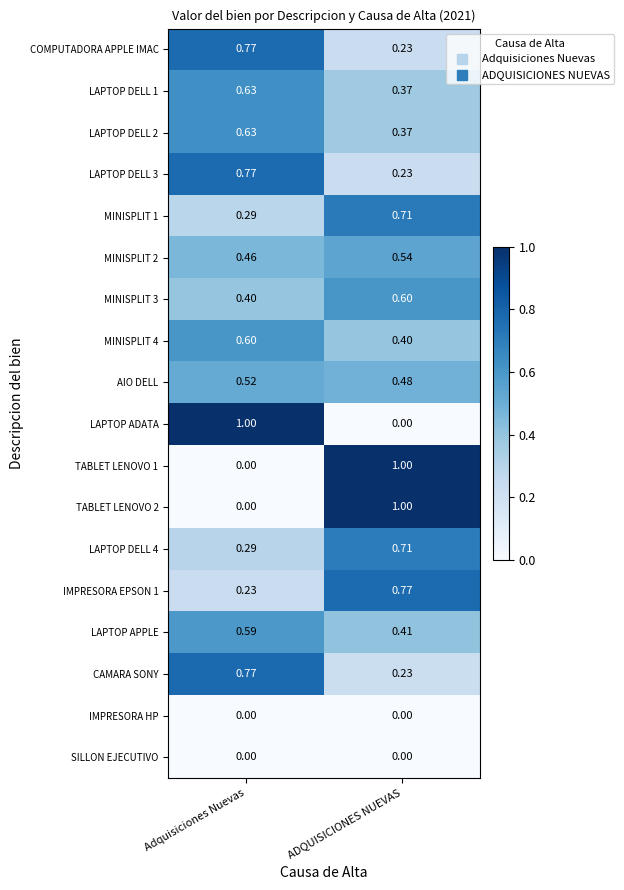

At which label does IMPRESORA EPSON 1 reach its minimum?

Adquisiciones Nuevas